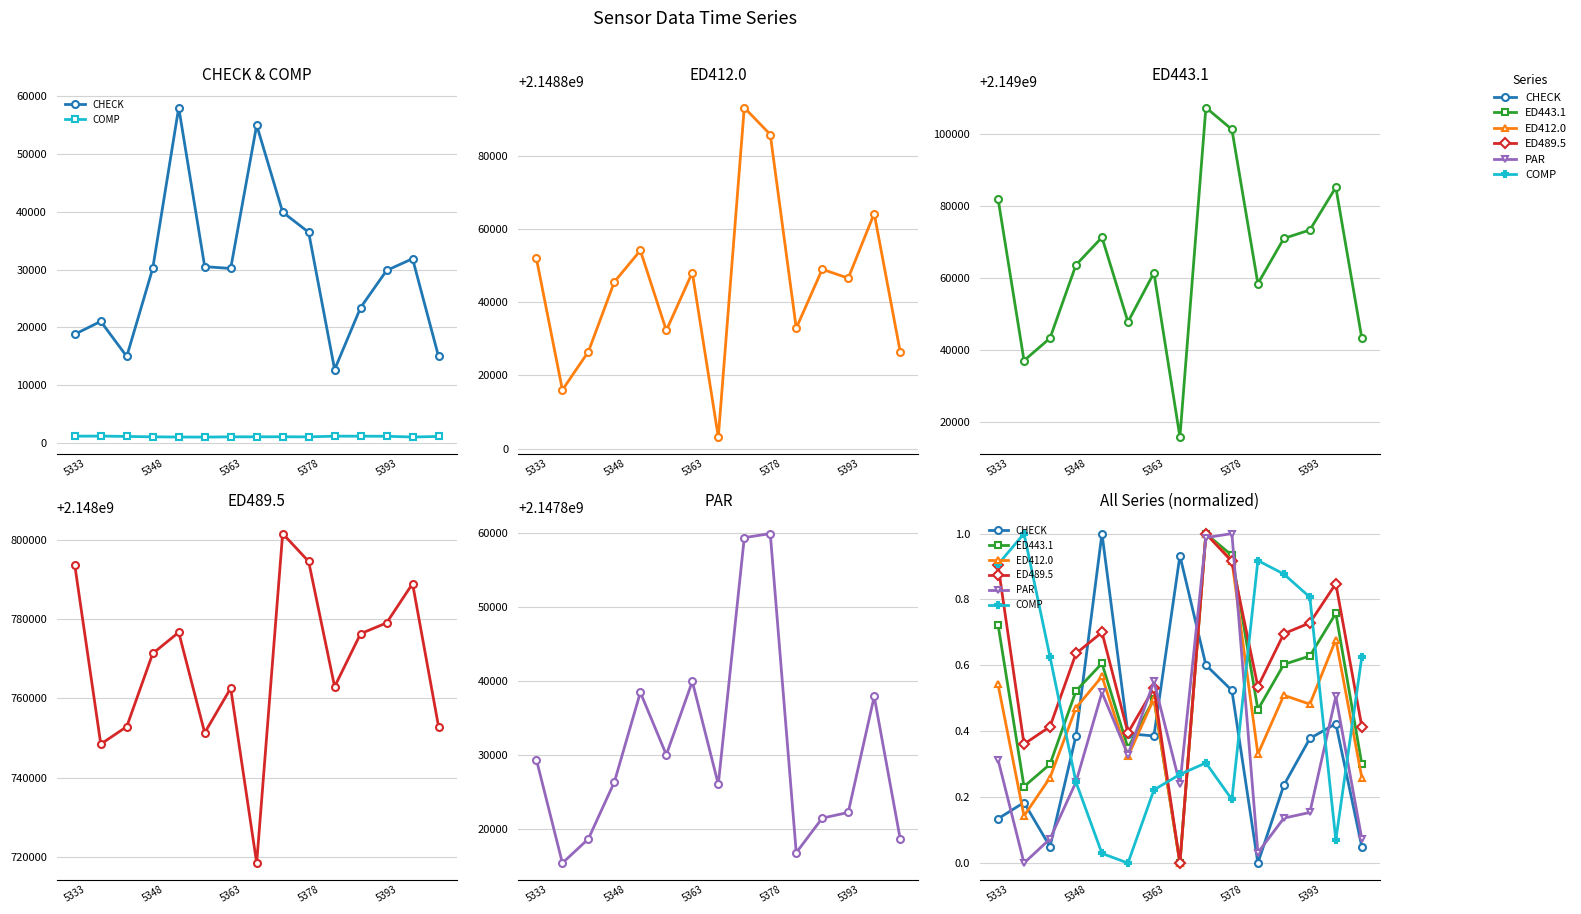

What is the difference between the maximum and minimum values in the ED489.5 series?

1.0